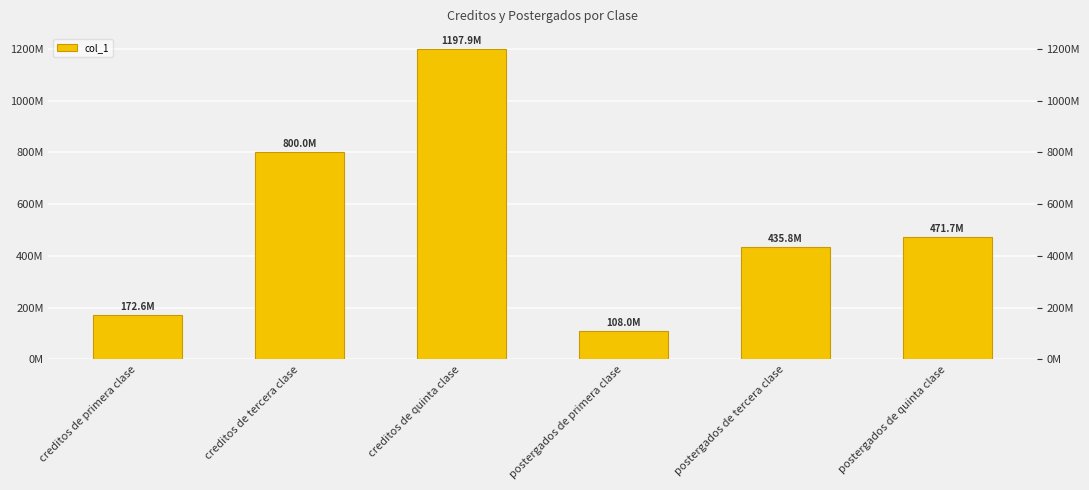

Are the bars grouped side by side (vs. stacked)?

No